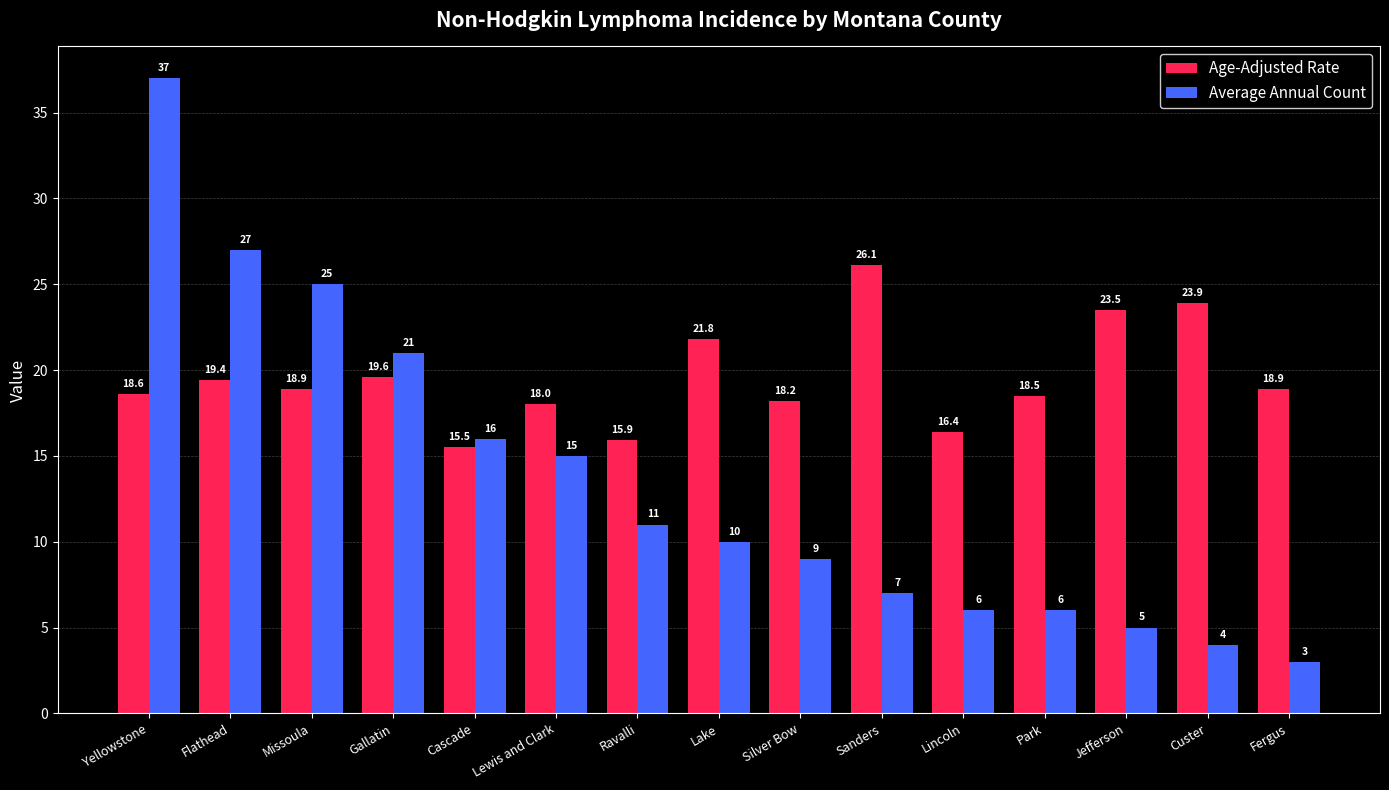

How many bars are there in each group?

2